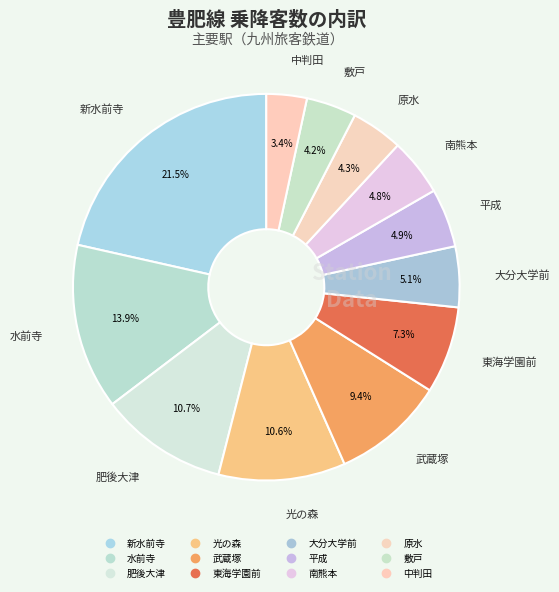

Rank the categories by value from highest to lowest.

新水前寺, 水前寺, 肥後大津, 光の森, 武蔵塚, 東海学園前, 大分大学前, 平成, 南熊本, 原水, 敷戸, 中判田